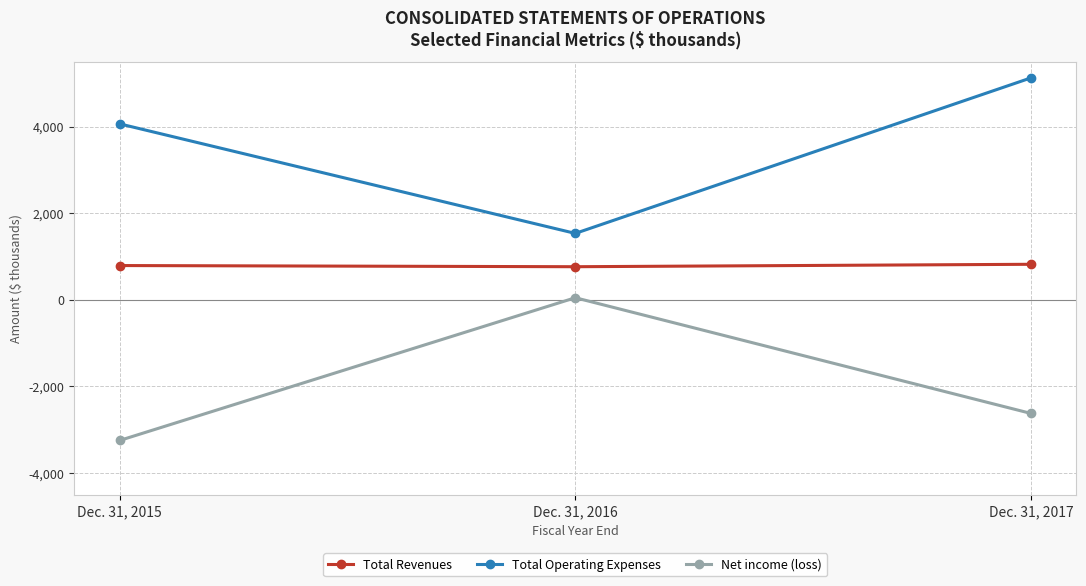

Count the number of categories in the chart.

3